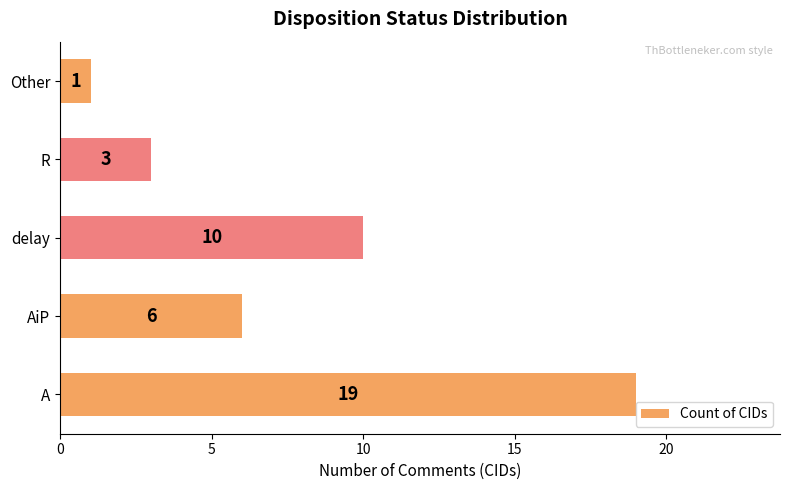

Reading top to bottom, list all the values displayed in this chart.

Other=1	R=3	delay=10	AiP=6	A=19